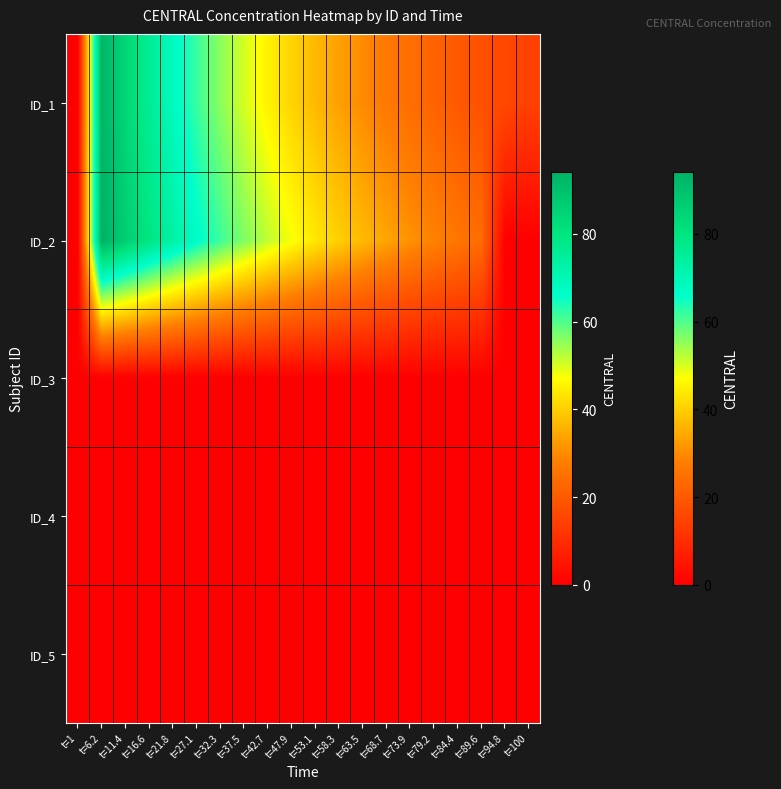

Which series has the largest total across all categories?

ID_2